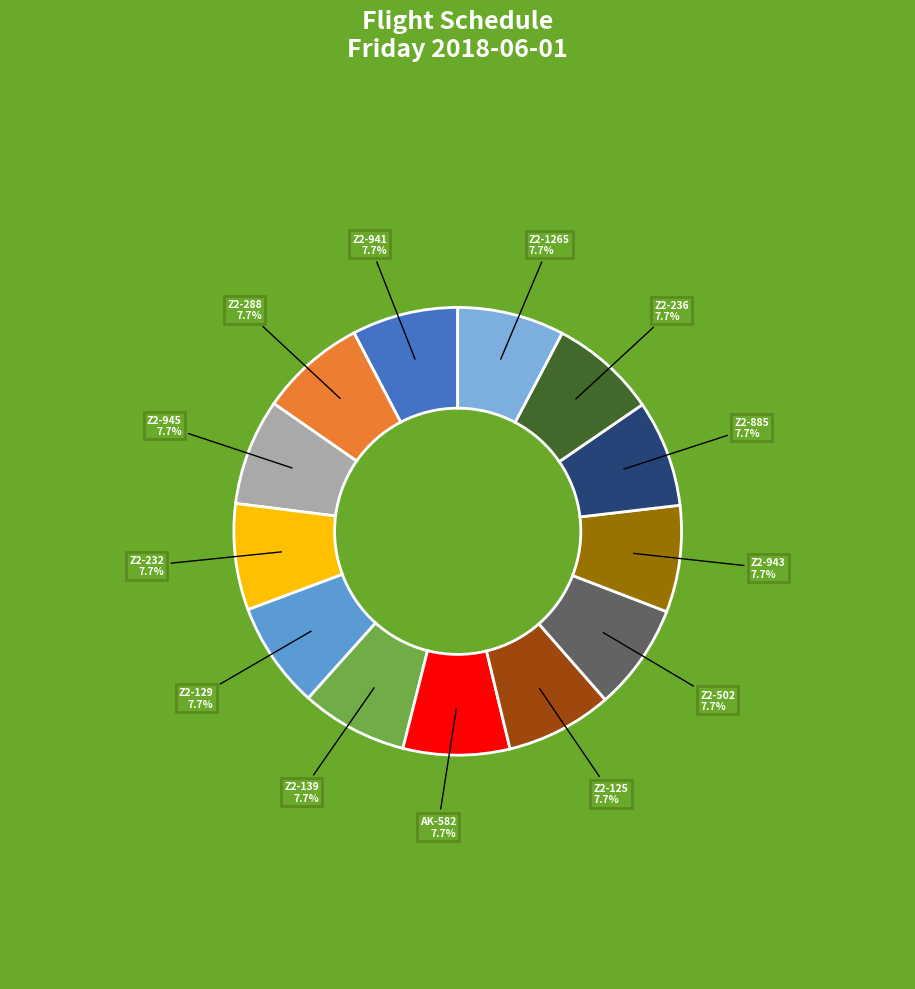

Combined, what portion of the pie is Z2-232 and Z2-945?

15.4%